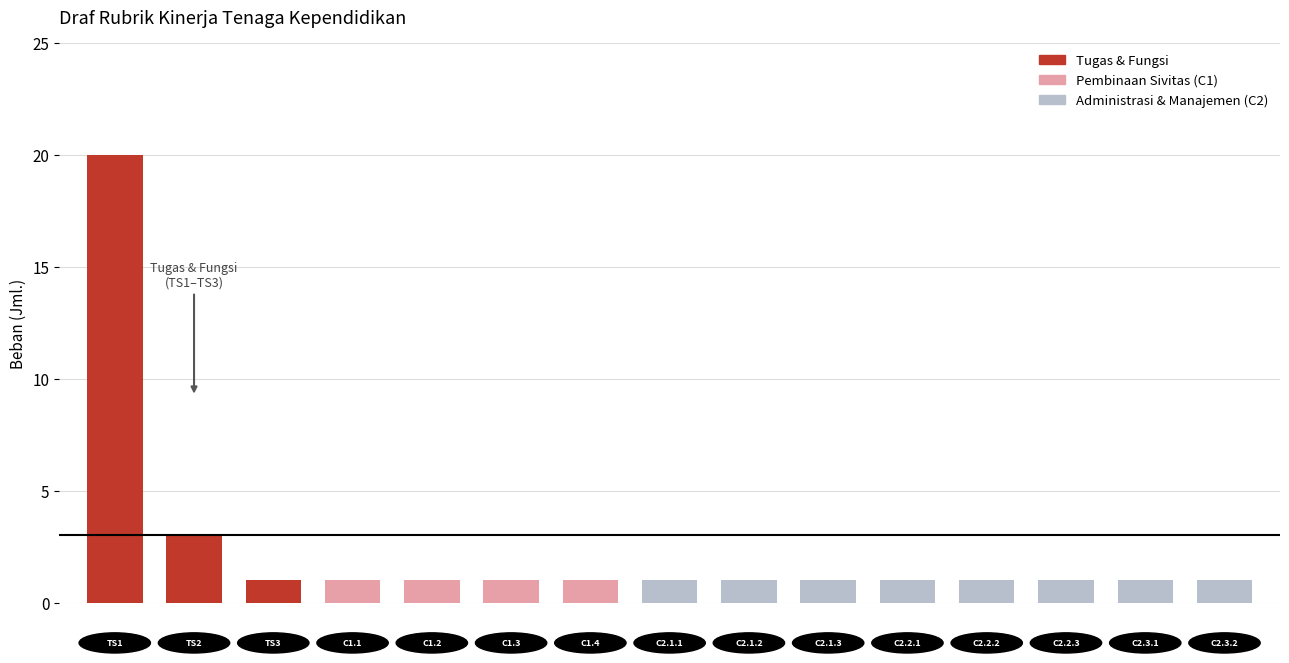

What is the maximum value shown in the chart?

20